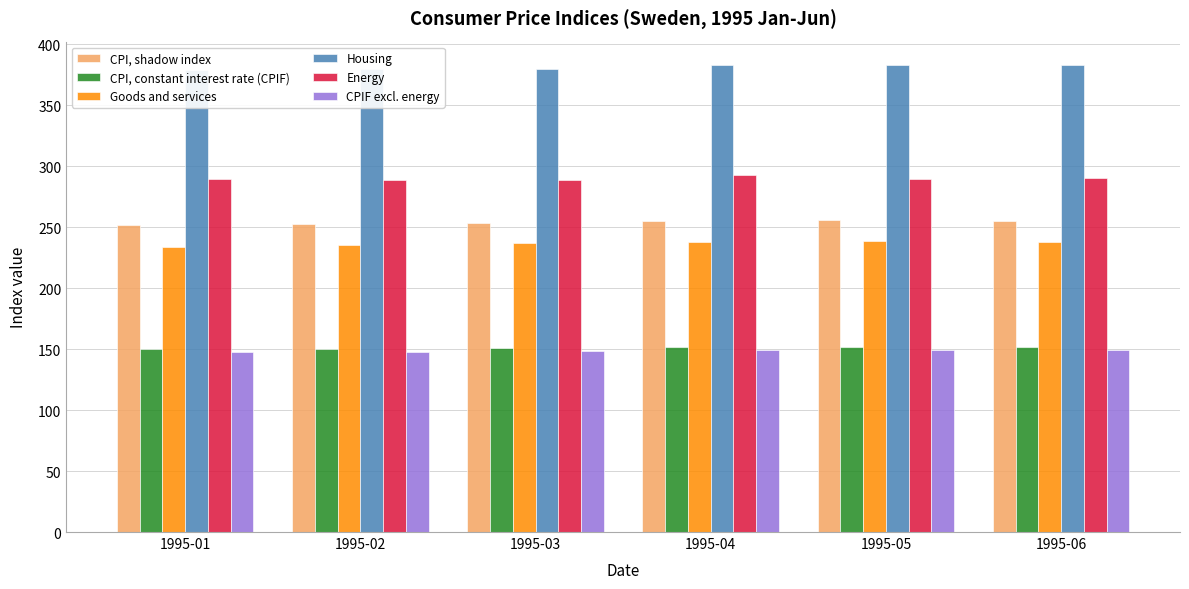

Reading right to left, extract all data points from this chart.

CPI, shadow index: 255.2	255.5	255.2	253.5	252.5	251.6
CPI, constant interest rate (CPIF): 151.9	152.1	151.9	151.0	150.4	149.8
Goods and services: 238.0	238.4	237.7	236.6	235.2	233.8
Housing: 382.7	382.9	382.5	379.7	379.3	379.1
Energy: 290.0	289.6	292.3	288.7	288.8	289.1
CPIF excl. energy: 149.4	149.6	149.3	148.5	147.9	147.2